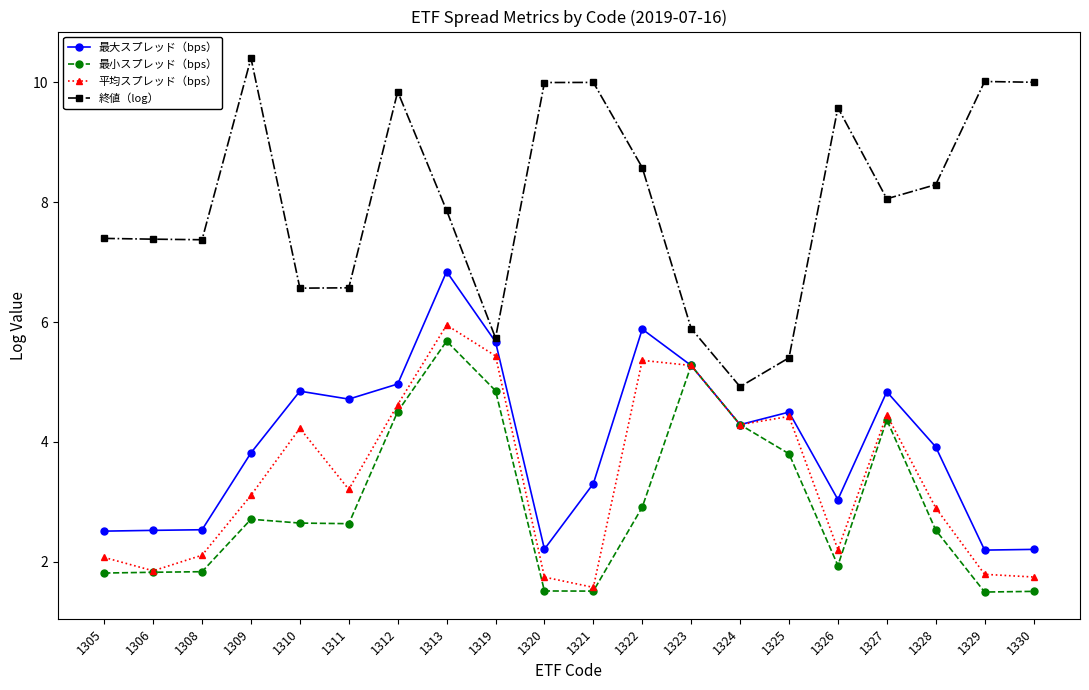

Which series has the largest range (max minus min)?

終値（log）